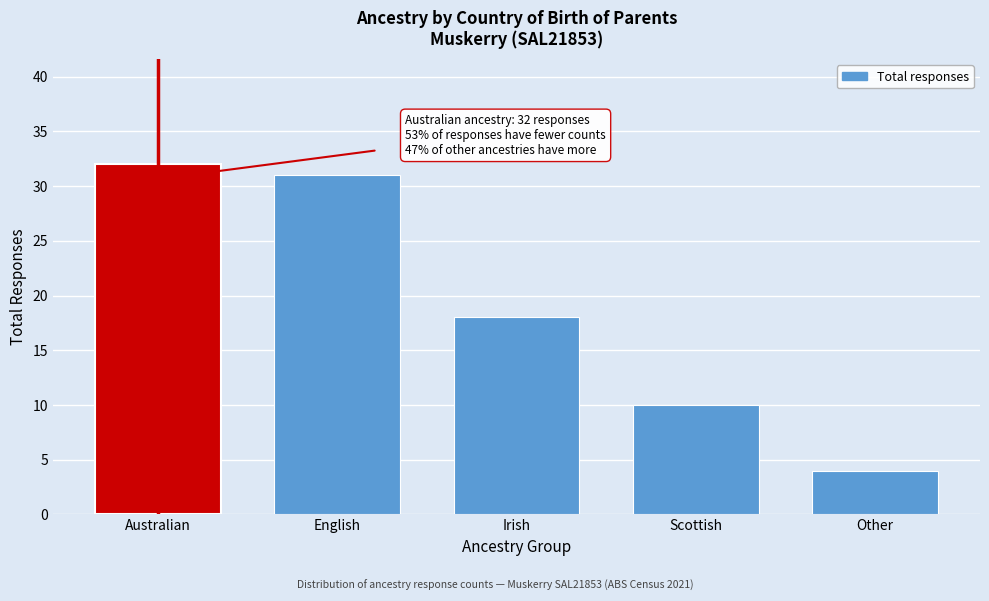

Reading left to right, extract all data points from this chart.

Australian=32	English=31	Irish=18	Scottish=10	Other=4